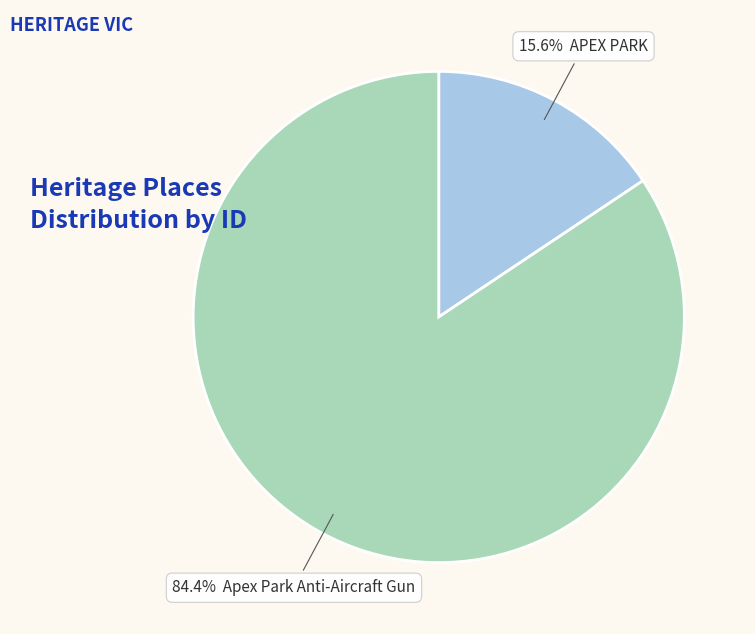

Does any single category account for the majority?

Yes